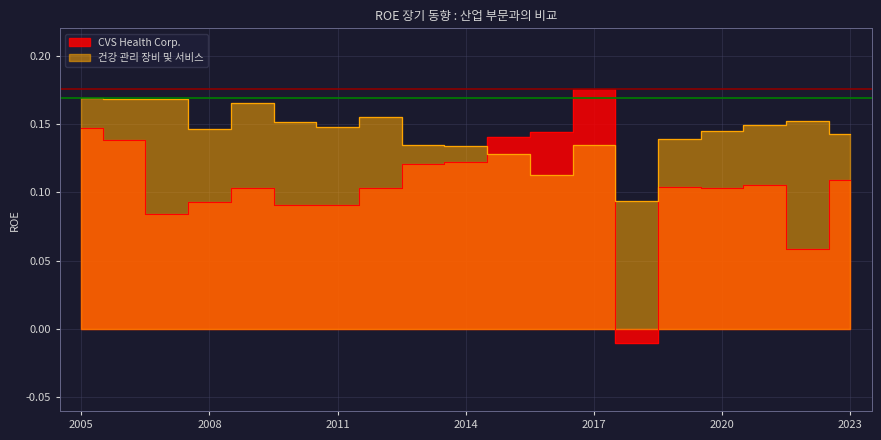

At which category is the sum across all series the highest?

2005